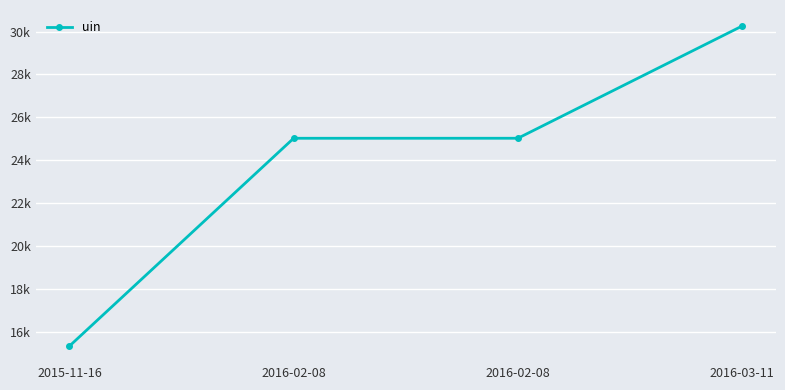

What is the smallest value displayed?

15324